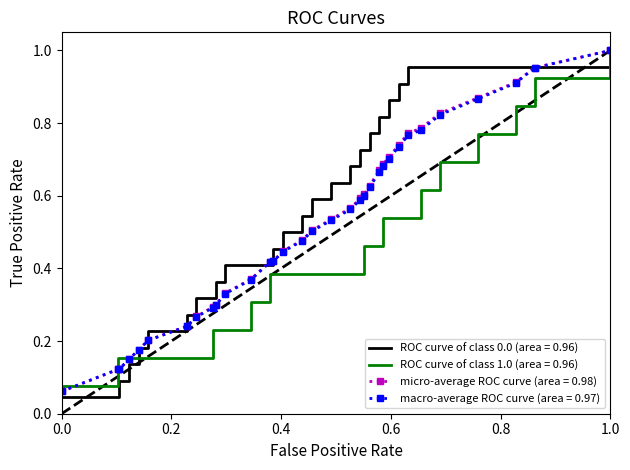

Which category has the highest value in the ROC curve of class 1.0 (area = 0.96) series?

1.0